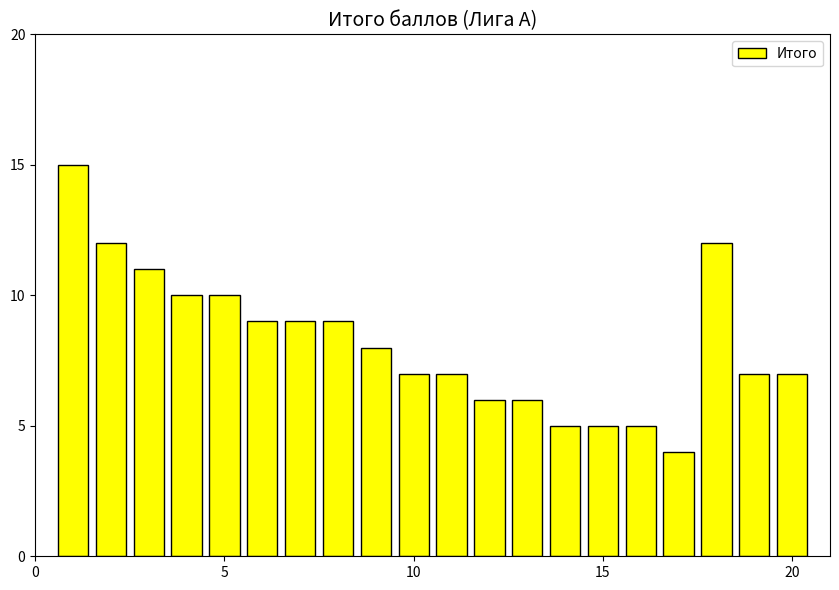

What is the average value?

8